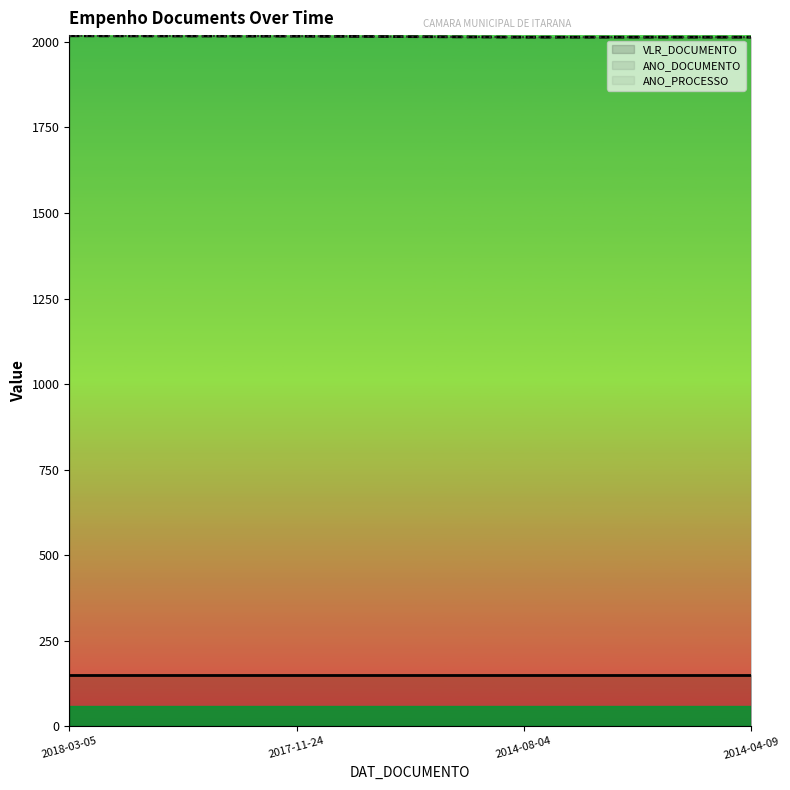

What is the lowest value of the ANO_PROCESSO series?

2014